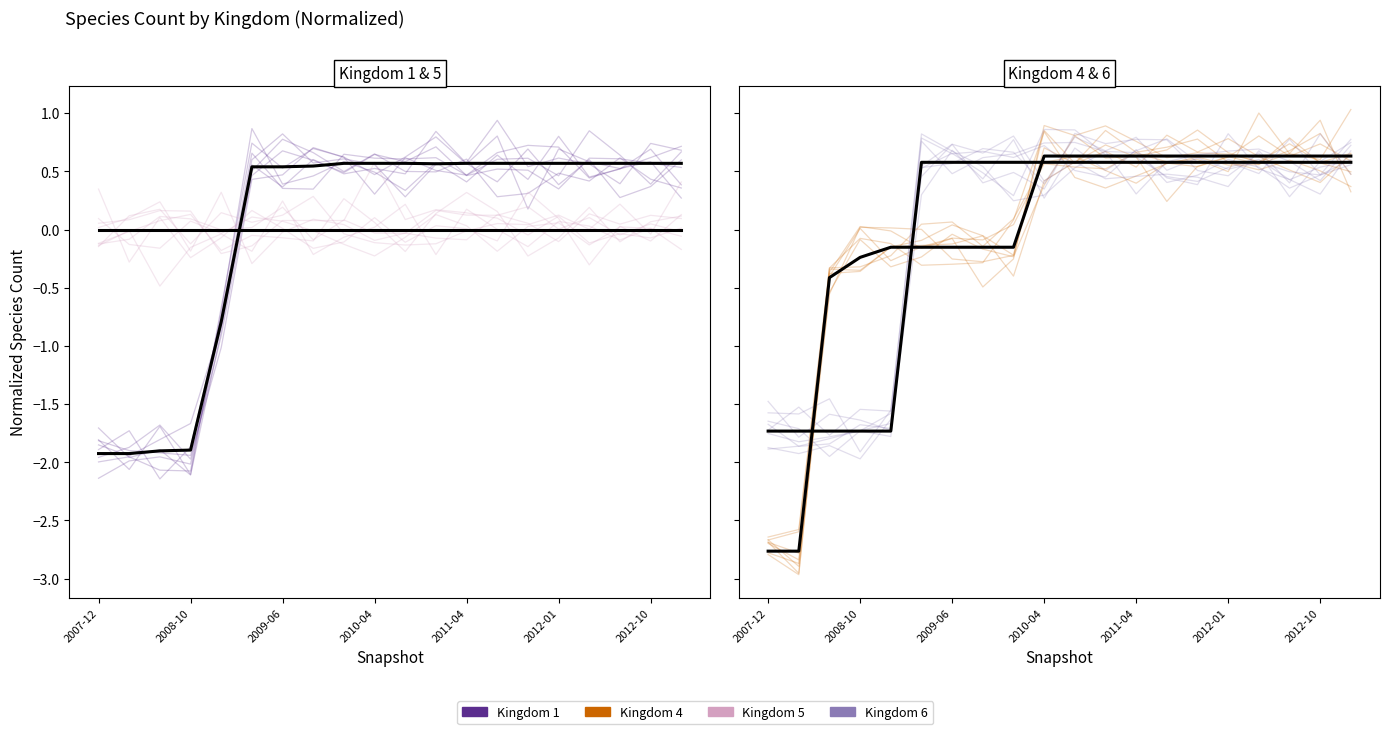

How many intersections are there between 4 and 1?

3